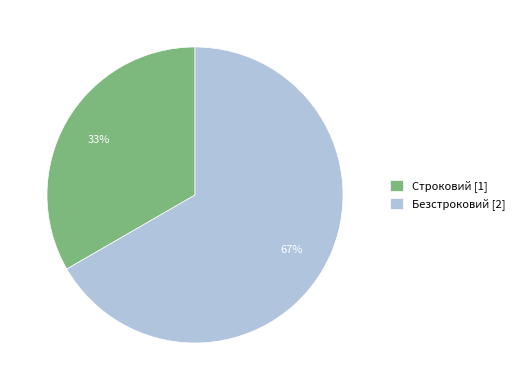

To the nearest percent, what is the average slice percentage?

50%